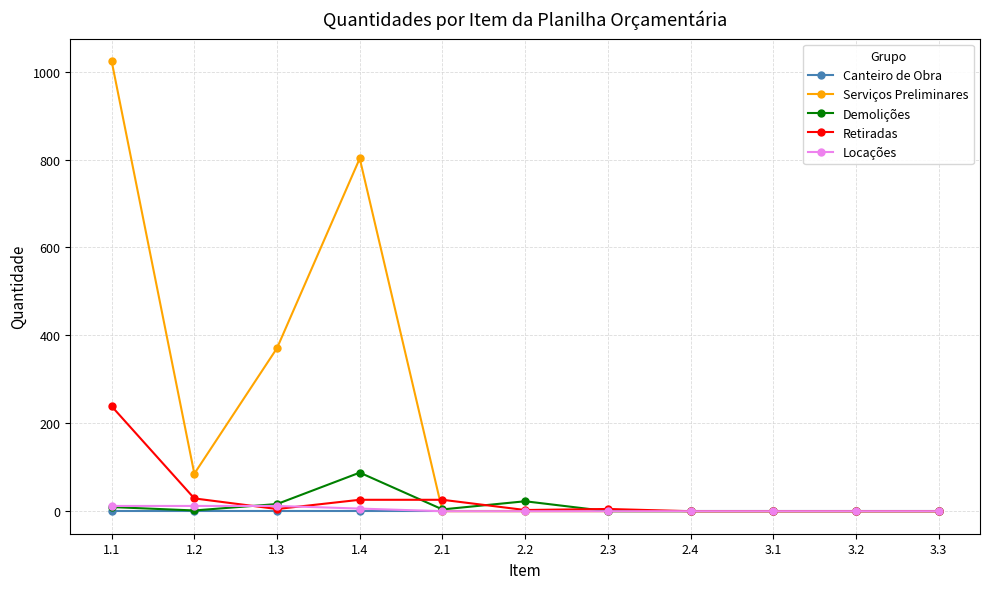

What is the maximum value shown in the chart?

1024.2